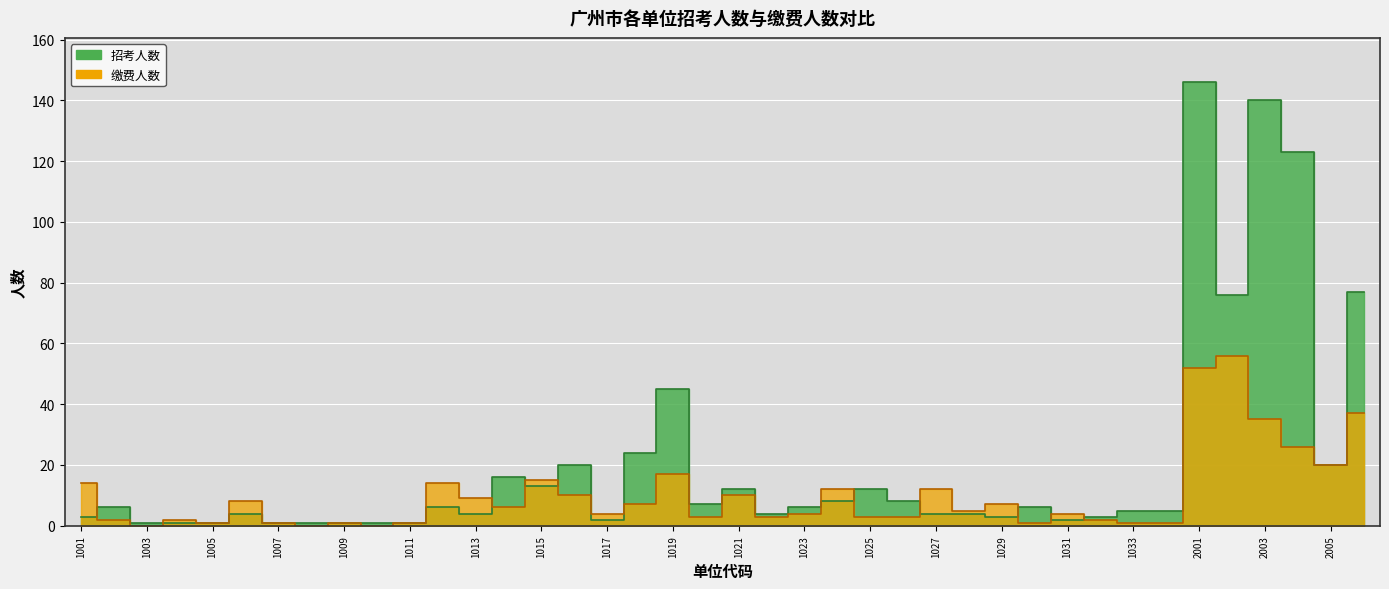

List the labels in order of 招考人数 value, largest first.

2001, 2003, 2004, 2006, 2002, 1019, 1018, 1016, 2005, 1014, 1015, 1021, 1025, 1024, 1026, 1020, 1002, 1012, 1023, 1030, 1033, 1034, 1006, 1013, 1022, 1027, 1028, 1001, 1029, 1032, 1017, 1031, 1003, 1004, 1005, 1007, 1008, 1009, 1010, 1011